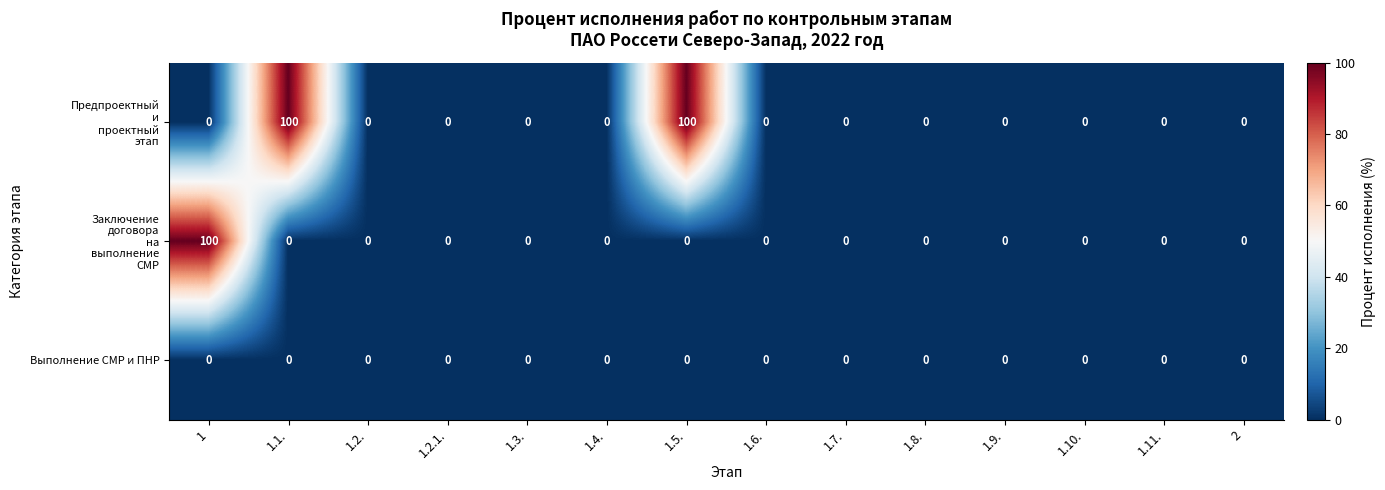

Is it true that Выполнение СМР и ПНР equals 0 at 1.9.?

True